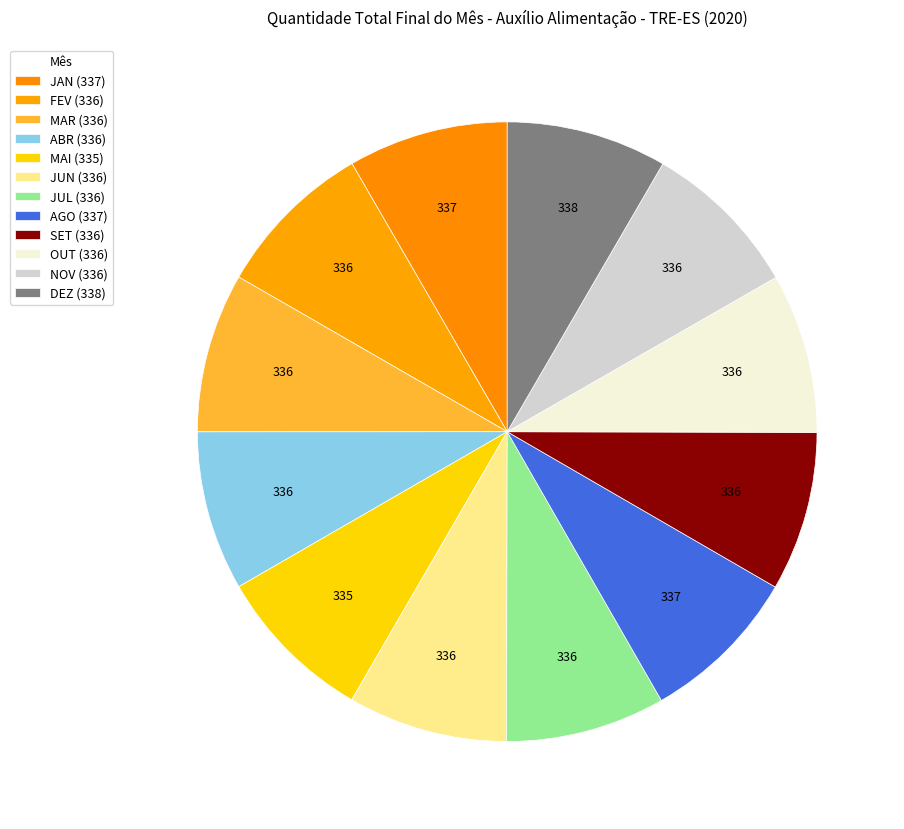

What percentage is the SET slice, to the nearest percent?

8%